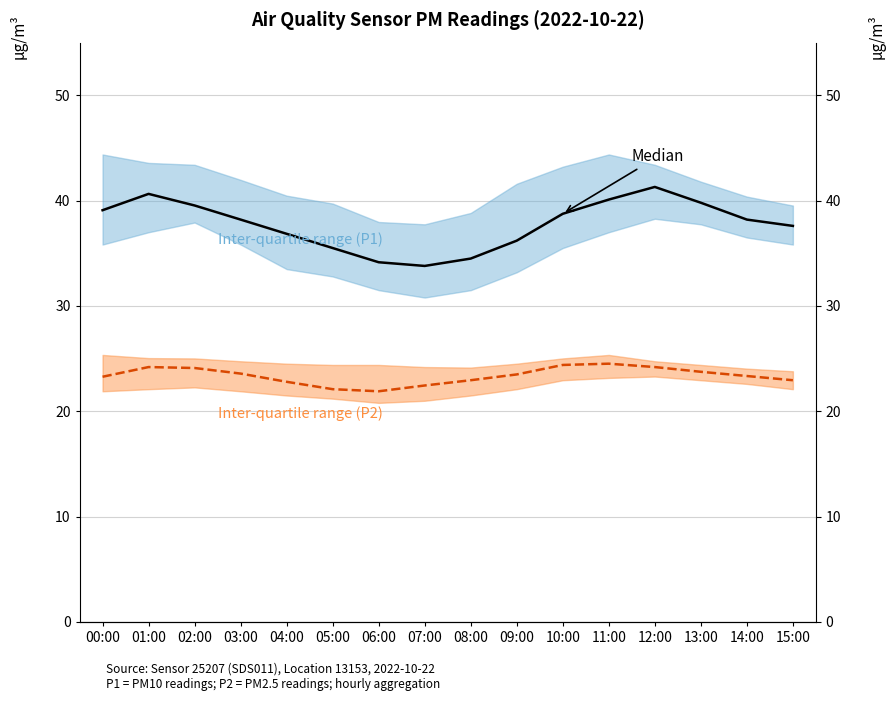

Reading left to right, what are all the values shown in this chart?

Median P1: 00:00=39.1	01:00=40.6	02:00=39.5	03:00=38.2	04:00=36.9	05:00=35.5	06:00=34.1	07:00=33.8	08:00=34.5	09:00=36.2	10:00=38.8	11:00=40.1	12:00=41.3	13:00=39.8	14:00=38.2	15:00=37.6
Median P2: 00:00=23.3	01:00=24.2	02:00=24.1	03:00=23.6	04:00=22.8	05:00=22.1	06:00=21.9	07:00=22.4	08:00=22.9	09:00=23.5	10:00=24.4	11:00=24.5	12:00=24.2	13:00=23.8	14:00=23.4	15:00=22.9